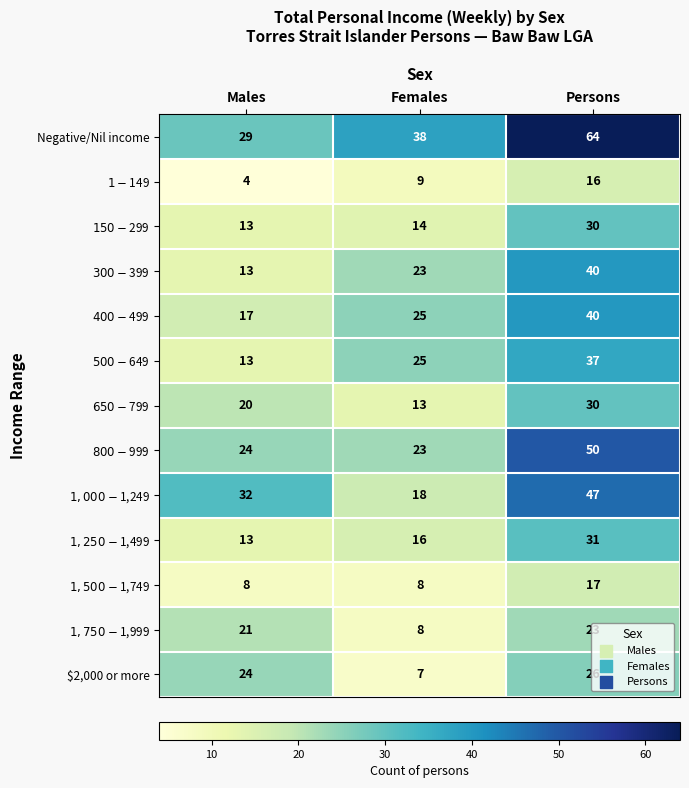

At how many categories does at least one series exceed 22?

3